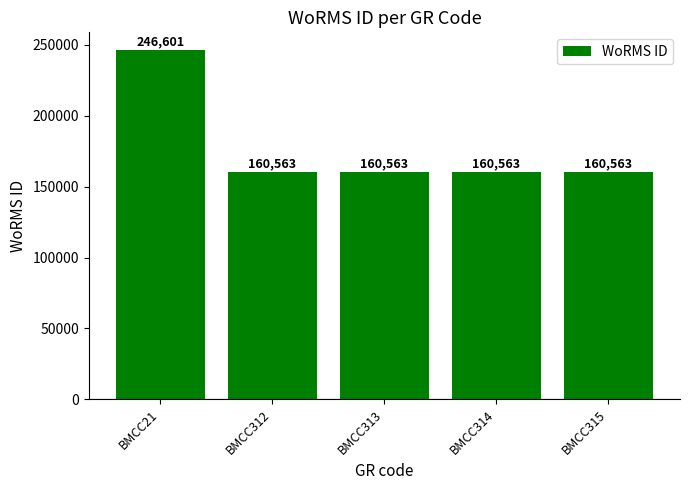

How many distinct data groups are displayed?

1